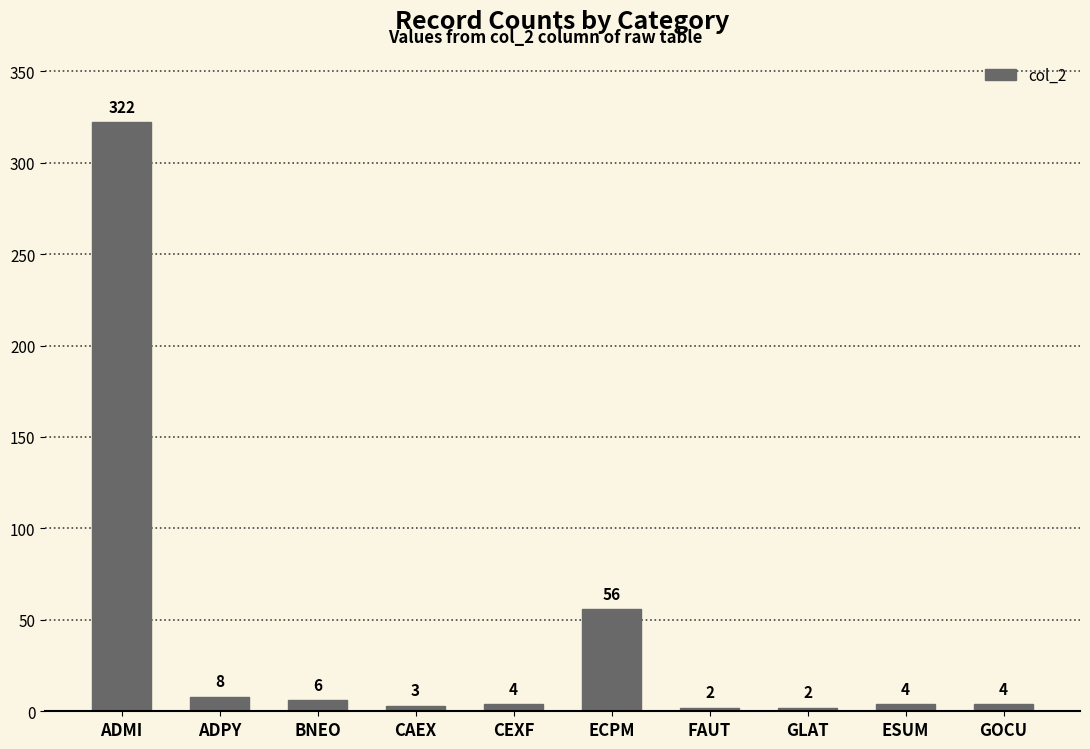

Which has a higher value, GOCU or ADPY?

ADPY